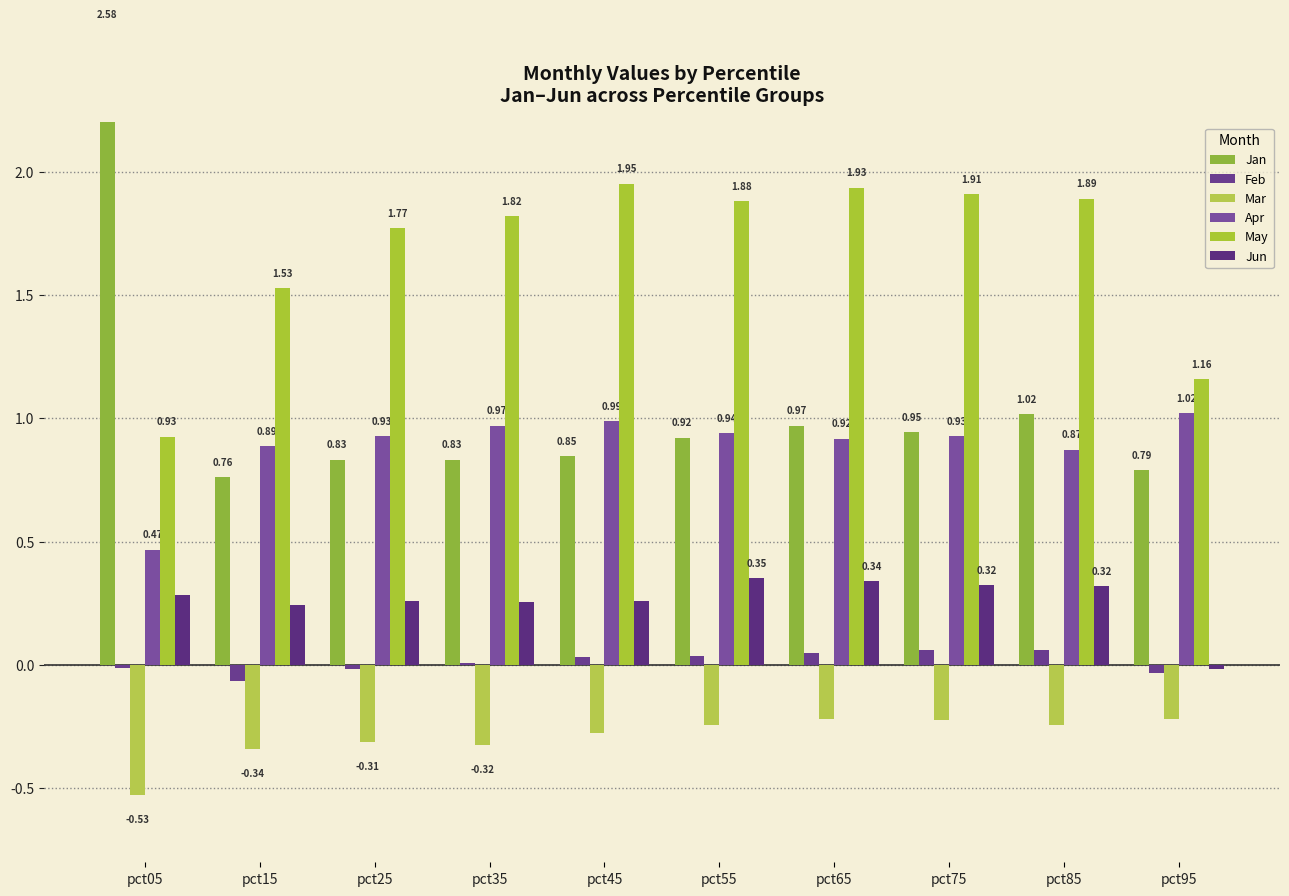

How many values in the May series exceed 1?

9